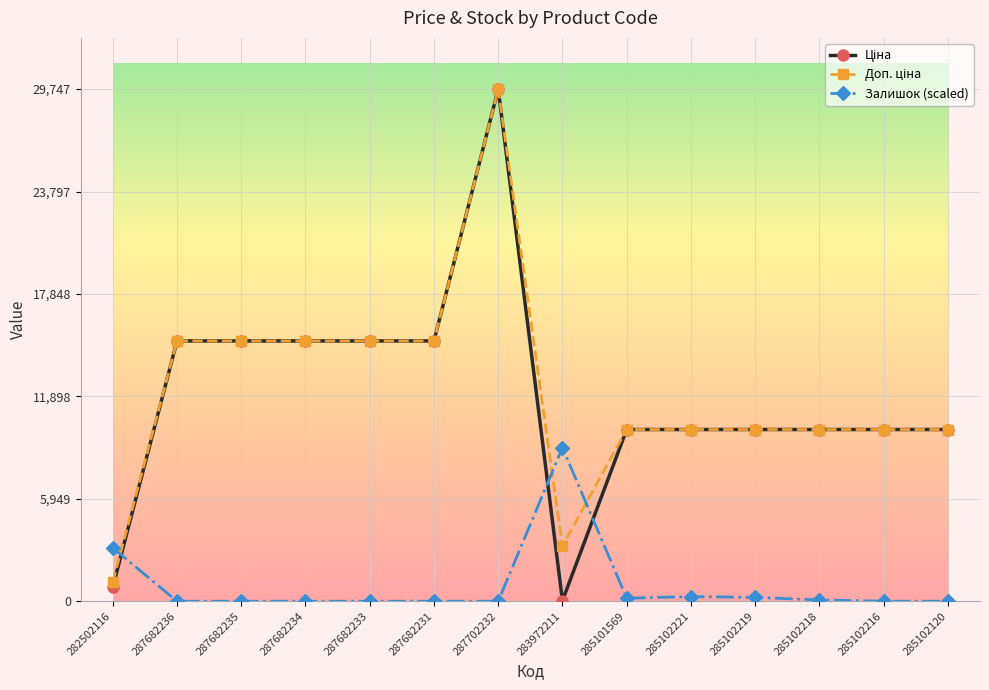

What is the spread (max minus min) of values at 287682231?

15120.0